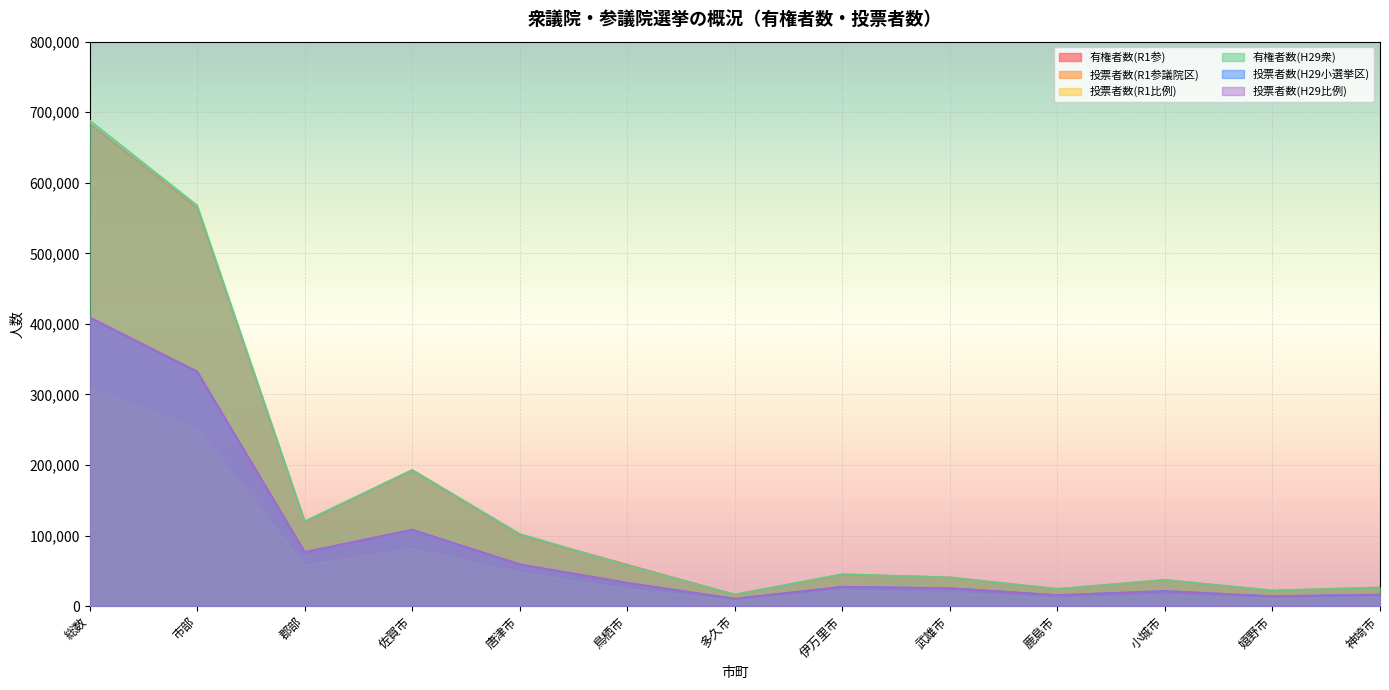

Between 鹿島市 and 伊万里市, which is larger?

伊万里市